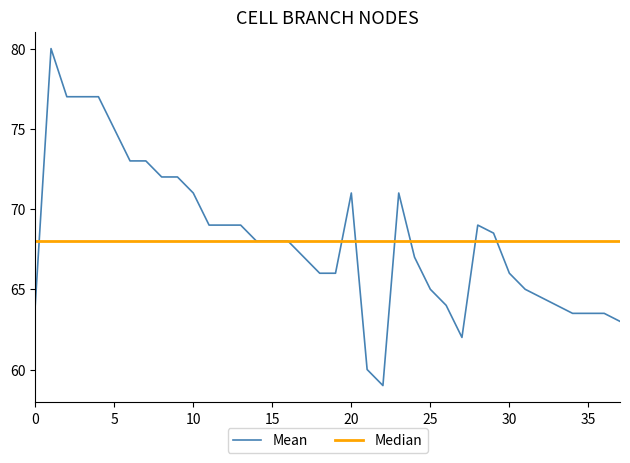

What is the highest value of the Mean series?

80.0